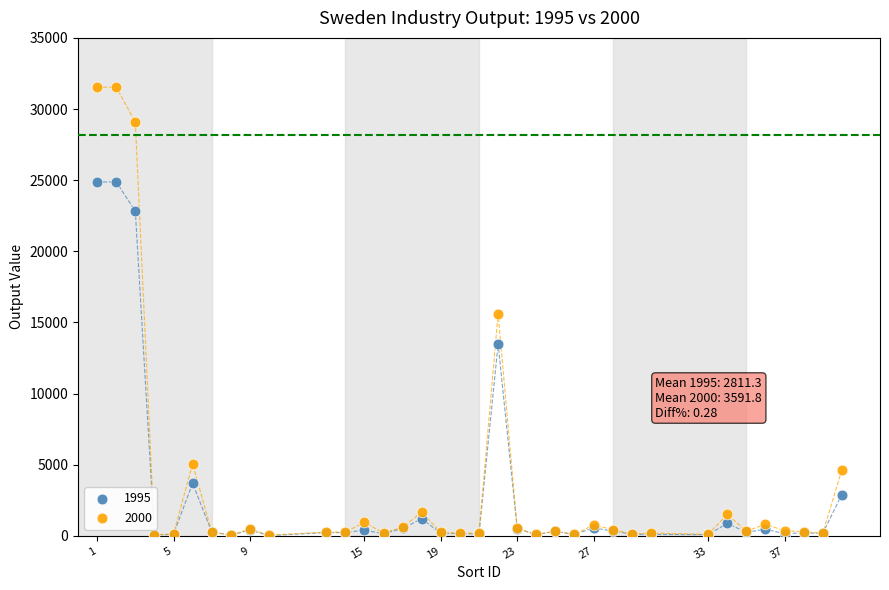

Which series has the widest spread of Y values?

2000